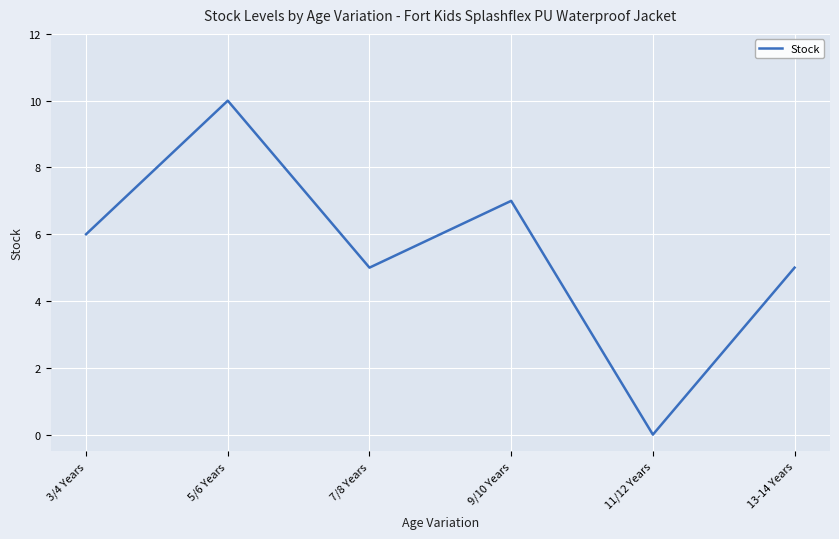

True or false: the data has more than 2 interior local peaks.

False